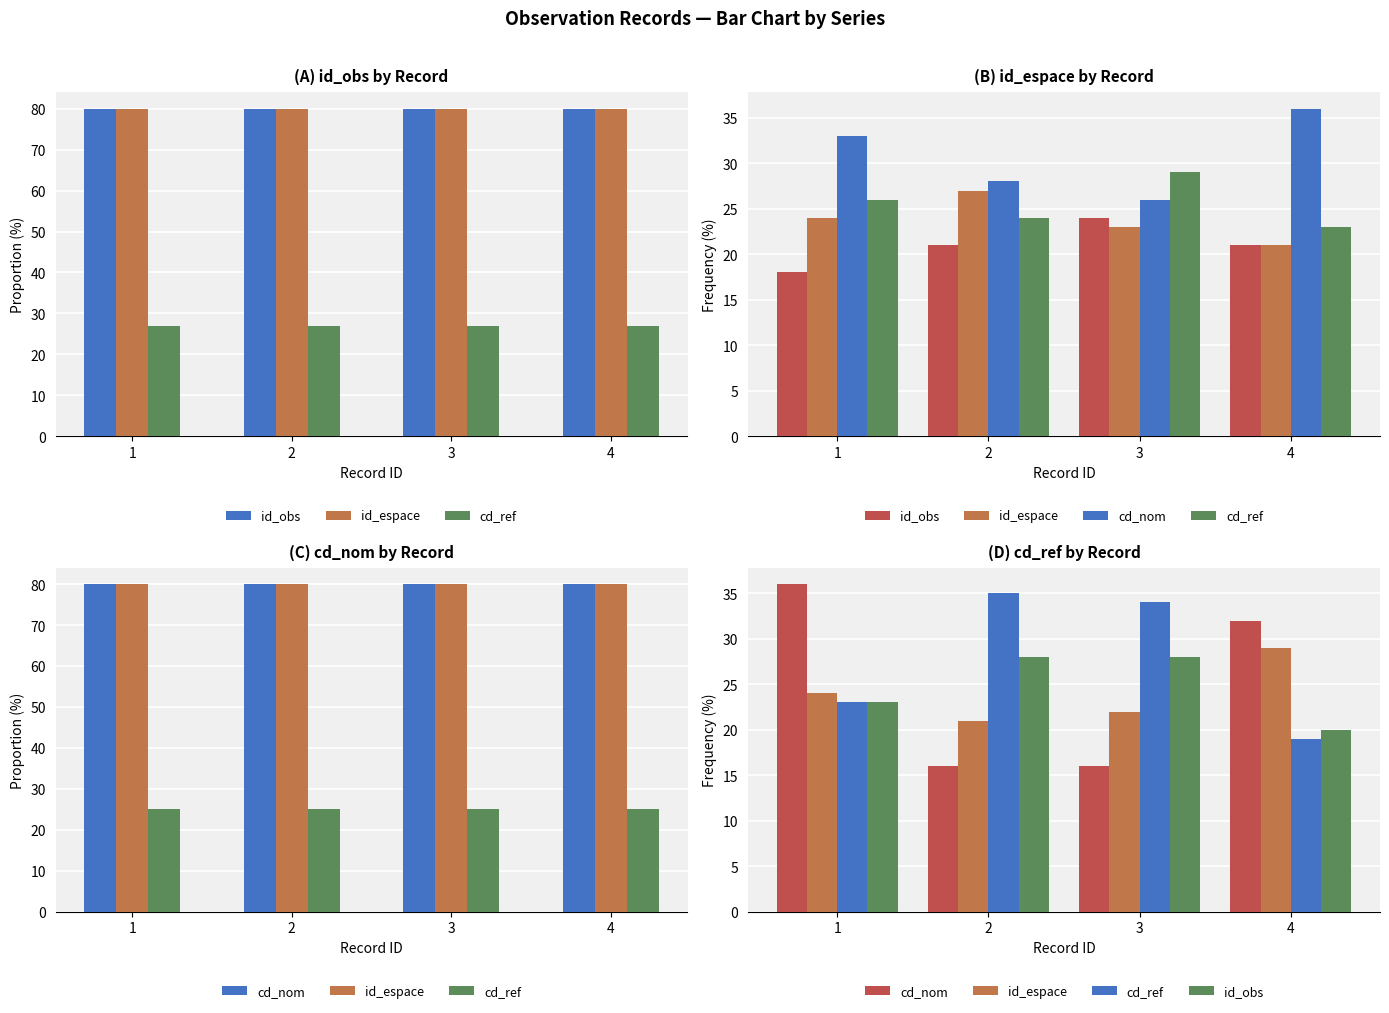

What is the difference between the cd_nom values at 1 and 3?

20